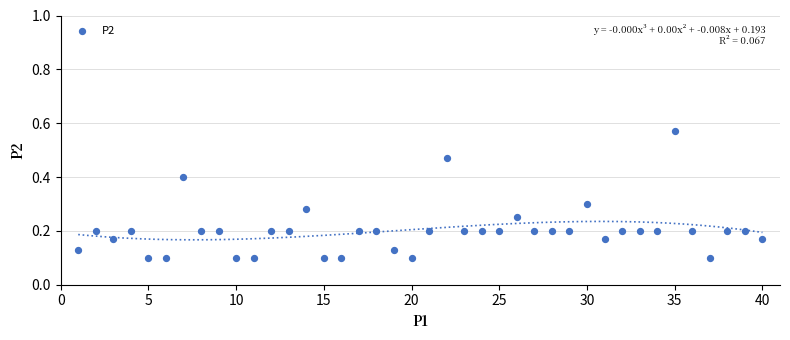

What is the range of X values (max minus min)?

39.0